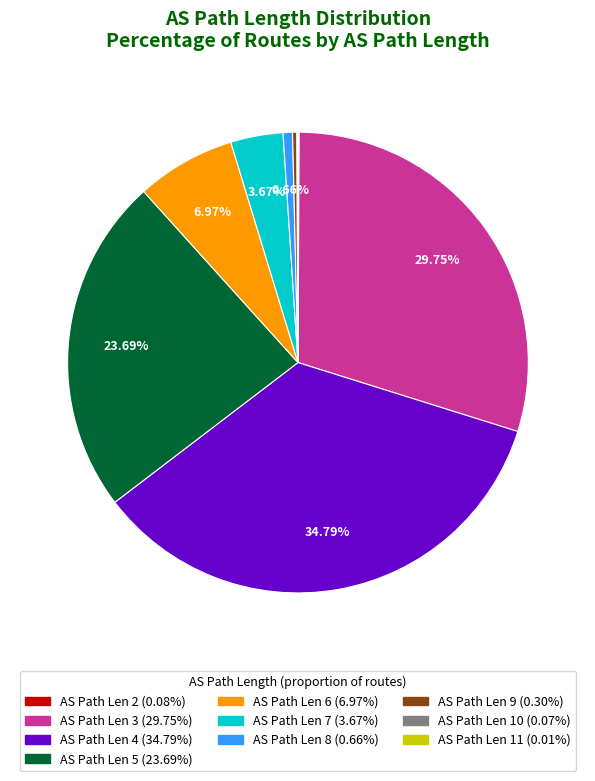

Does any single category account for the majority?

No